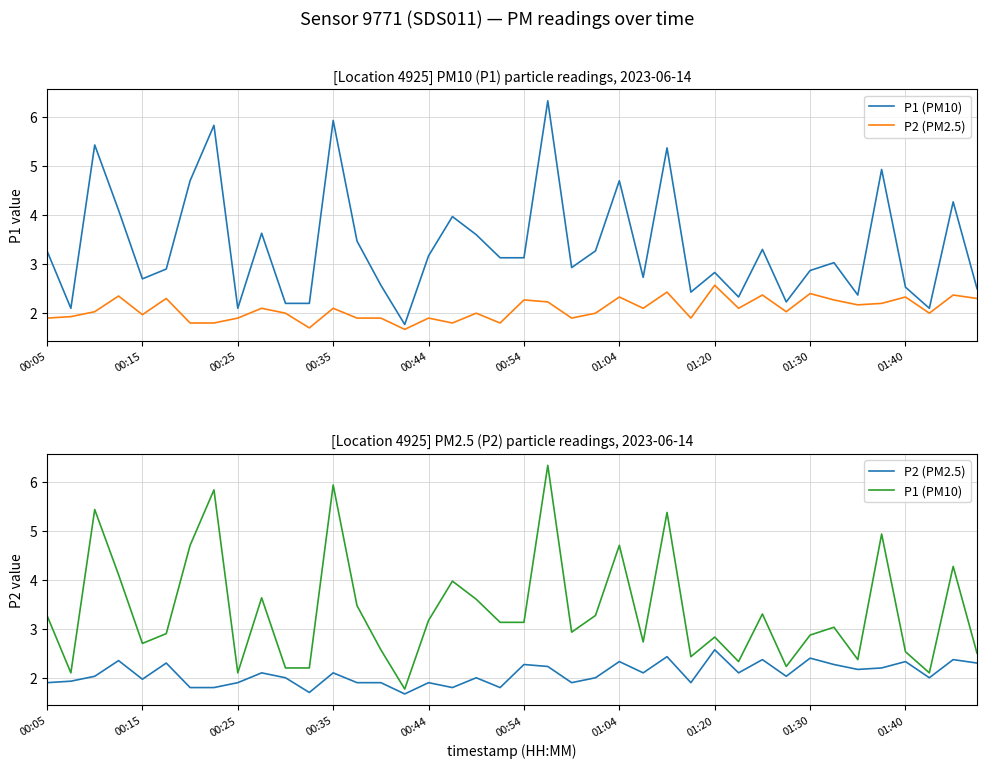

Count the number of data series in this chart.

2